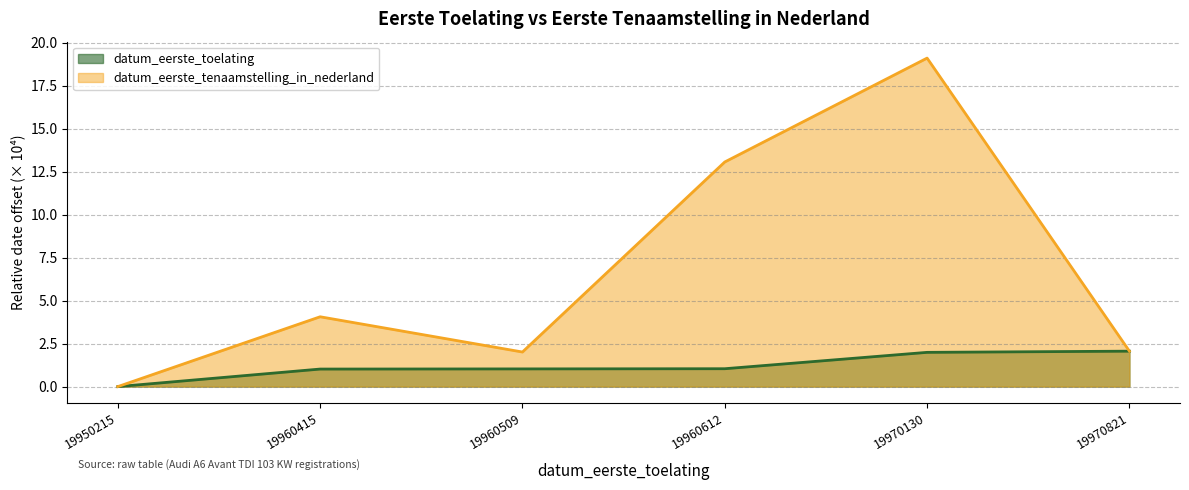

Reading left to right, transcribe all the data shown in this chart.

datum_eerste_toelating: 0.0	1.0	1.0	1.0	2.0	2.1
datum_eerste_tenaamstelling_in_nederland: 0.0	4.1	2.0	13.1	19.1	2.1